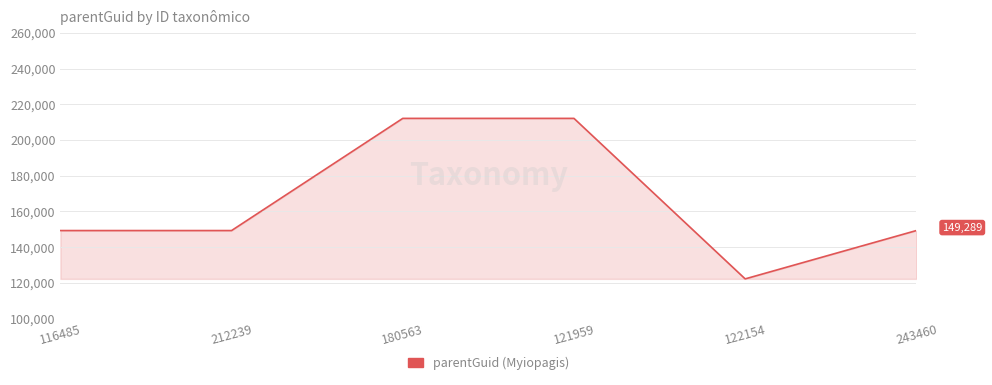

Reading left to right, what are all the values shown in this chart?

149289	149289	212177	212177	122190	149289